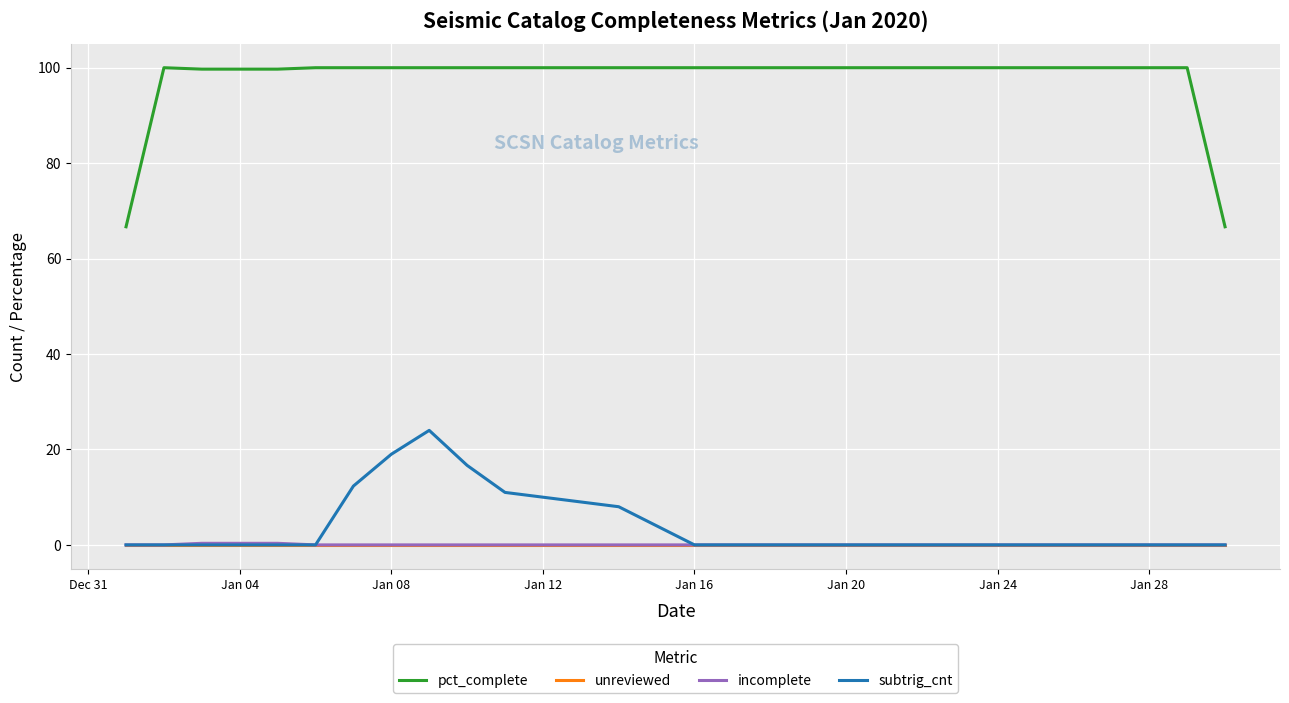

What is the greatest value displayed?

100.0